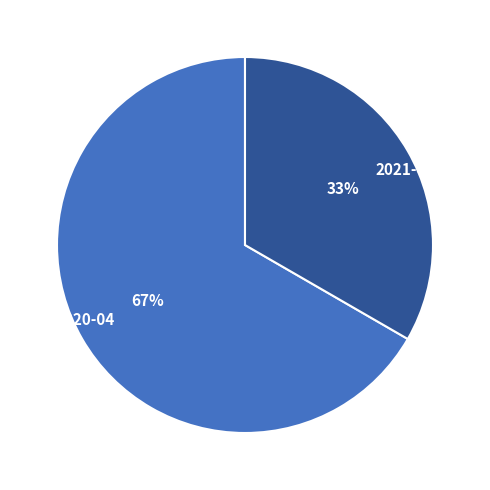

Does 2021-08 account for over 50% of the chart?

No